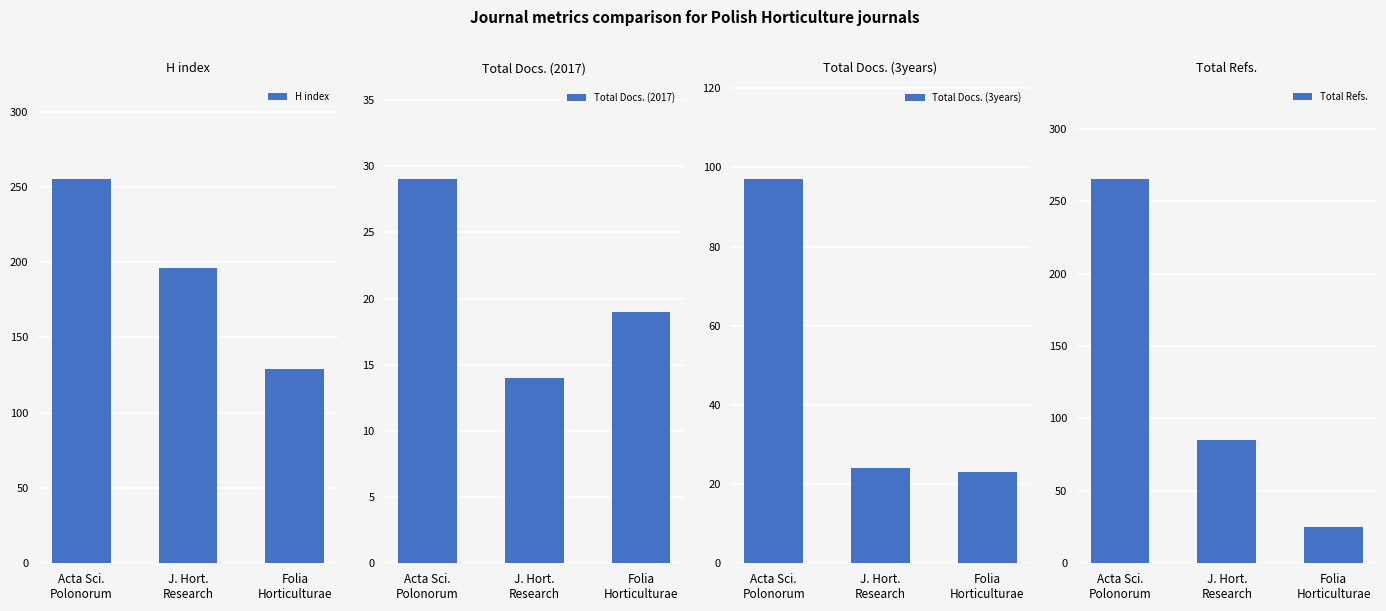

What is the label of the 2nd bar from the left?

J. Hort.
Research